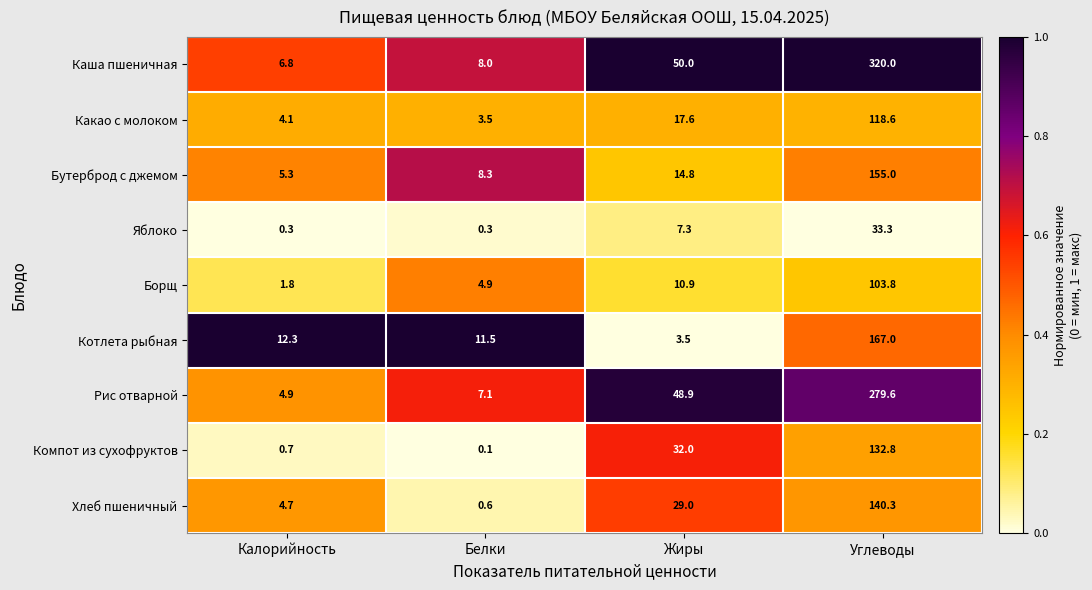

What is the difference between the highest and lowest values at Жиры?

46.5